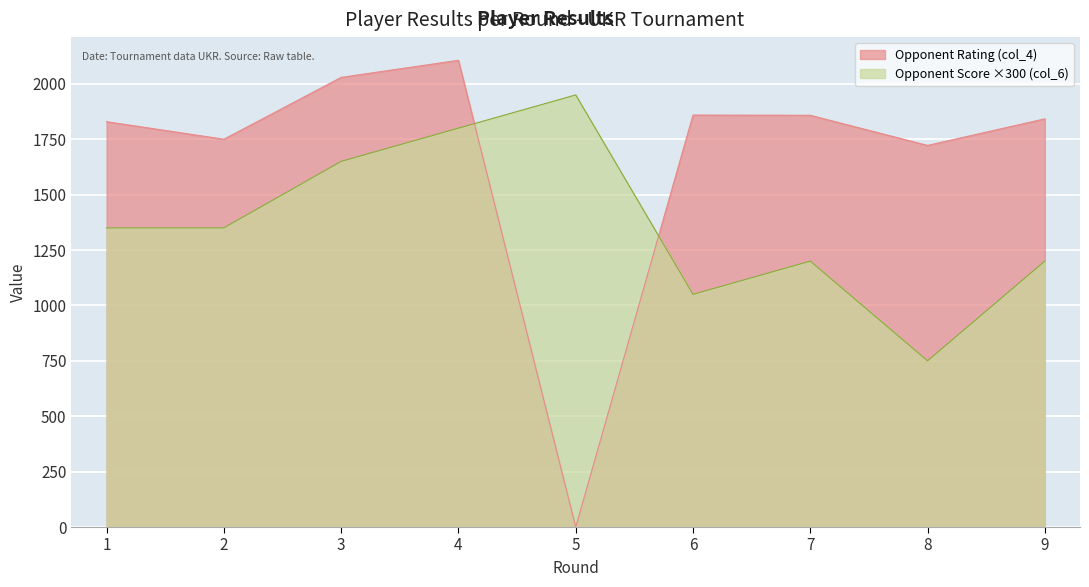

Read the Opponent Score (col_6) value at 6.

1050